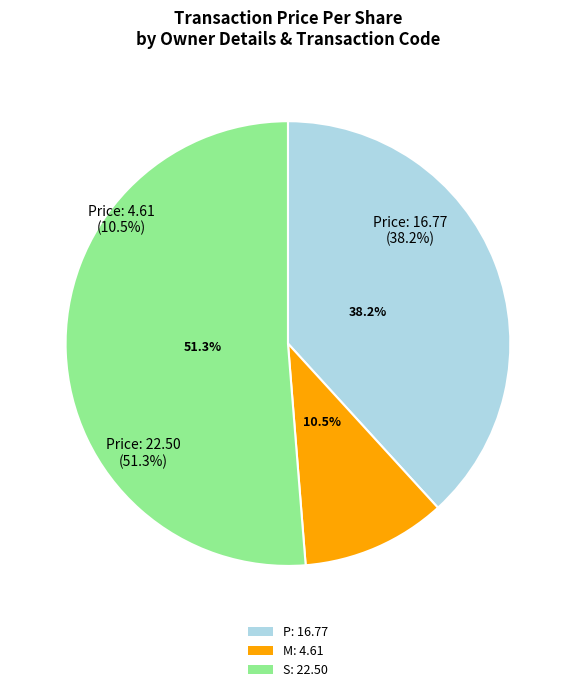

Rank the categories by value from highest to lowest.

rptOwnerDetailsId=1 (S, 2005-06-16), rptOwnerDetailsId=2 (P, 2008-02-26), rptOwnerDetailsId=1 (M, 2005-06-16)